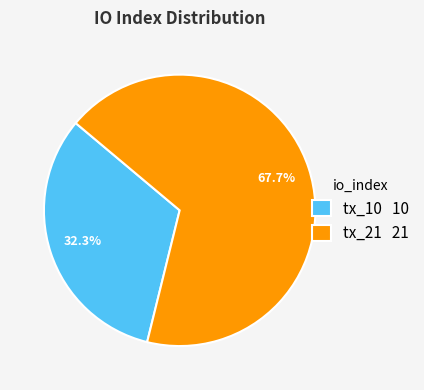

Which category has the smallest portion of the pie?

tx_10